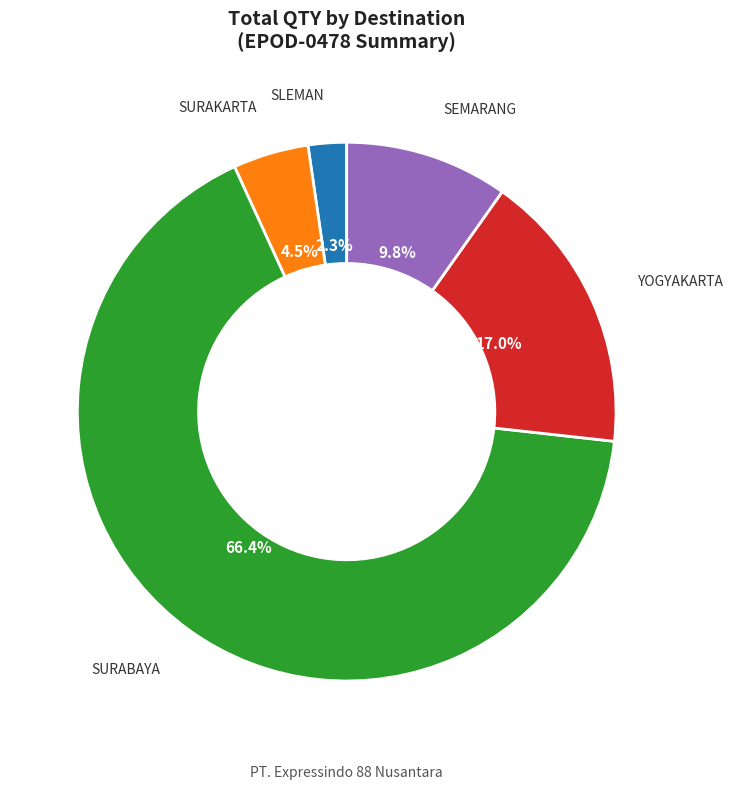

Is there a majority slice in this chart?

Yes